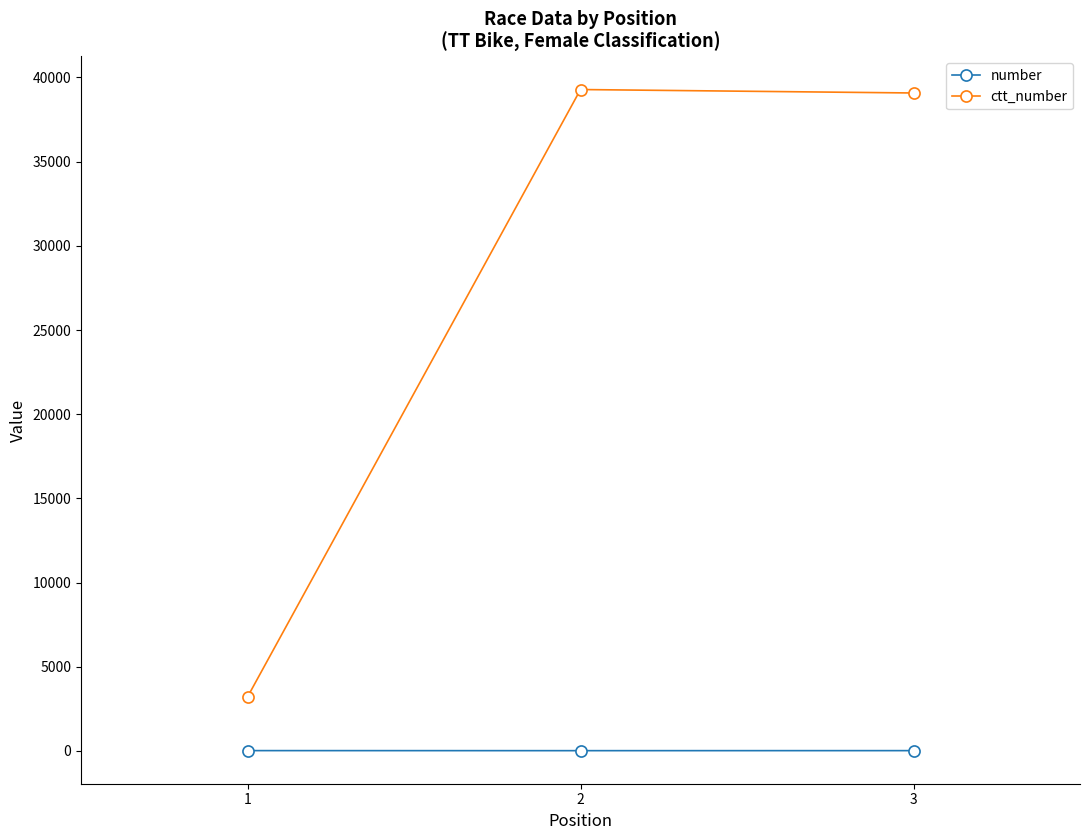

How many lines are shown in the chart?

2